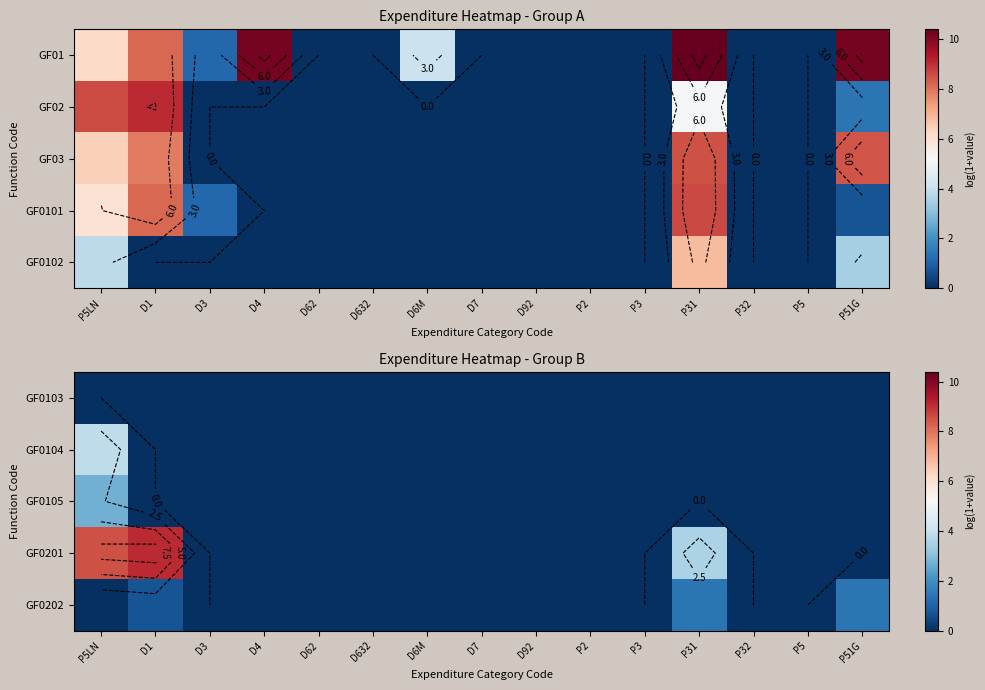

At how many categories does at least one series exceed 1?

4